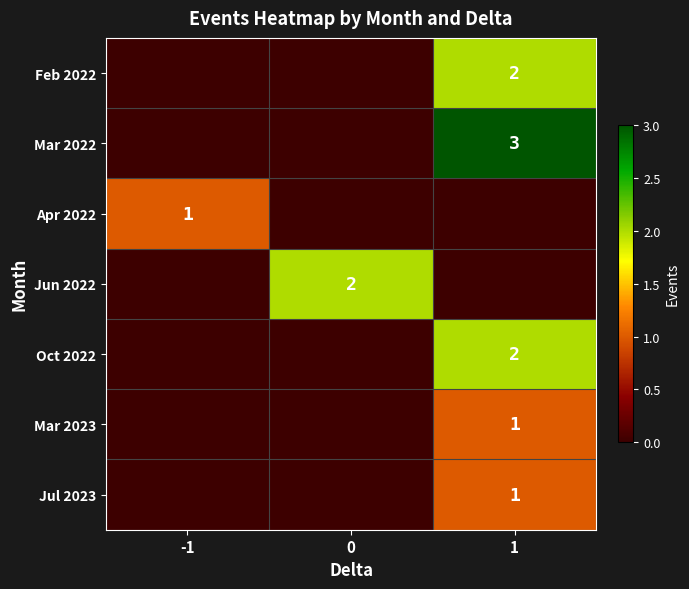

At how many categories does at least one series exceed 2?

1